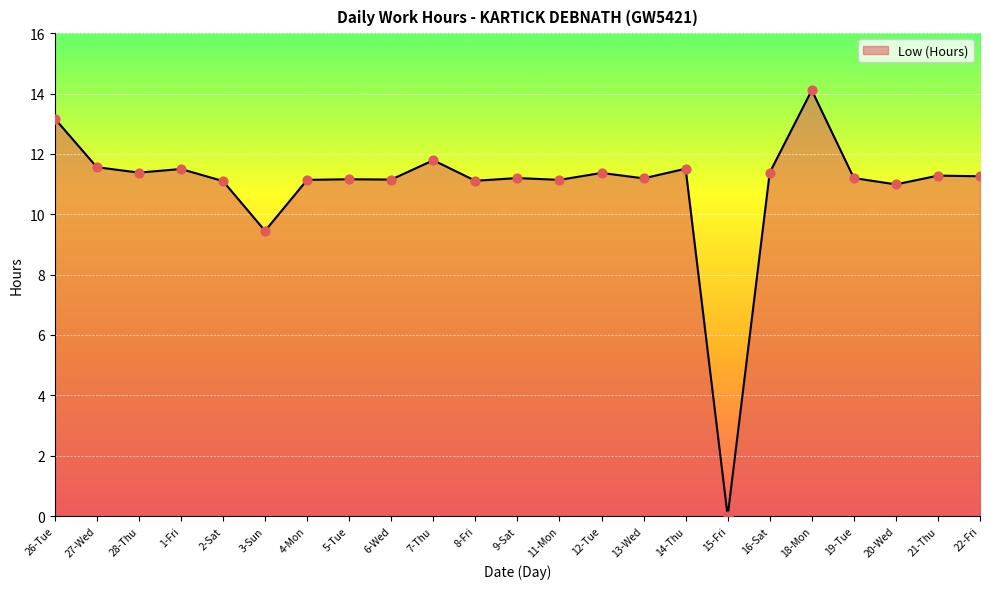

Approximately how many times larger is the value at 9-Sat compared to 27-Wed?

1.0